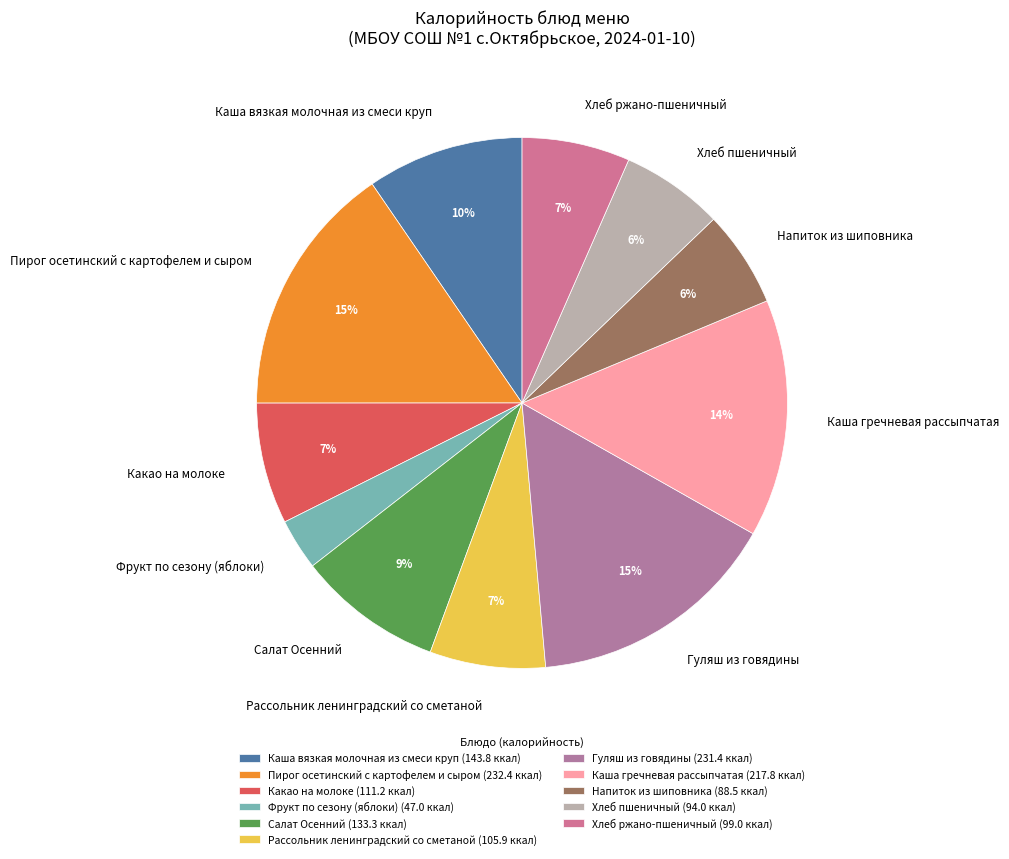

True or false: Хлеб ржано-пшеничный accounts for 7% of the total.

True